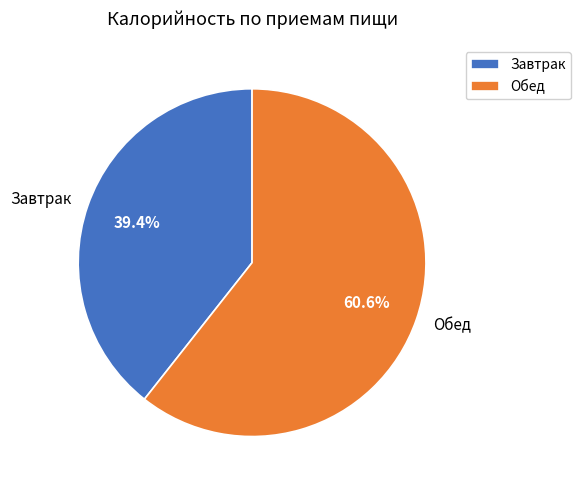

To the nearest percent, what portion does Обед represent?

61%